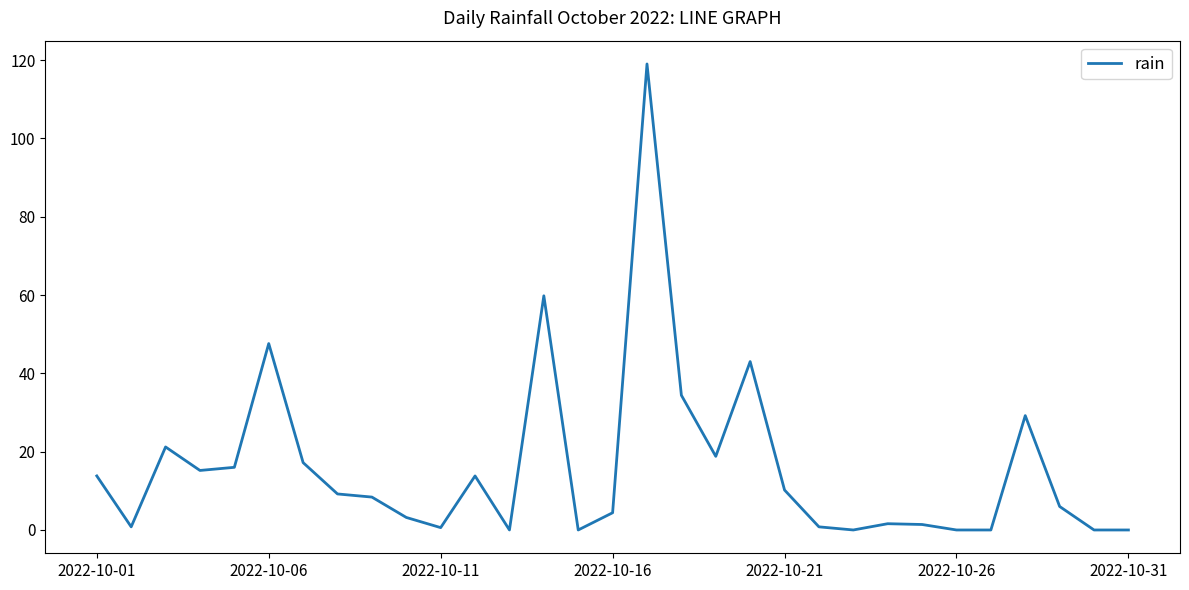

What is the maximum value shown in the chart?

119.0